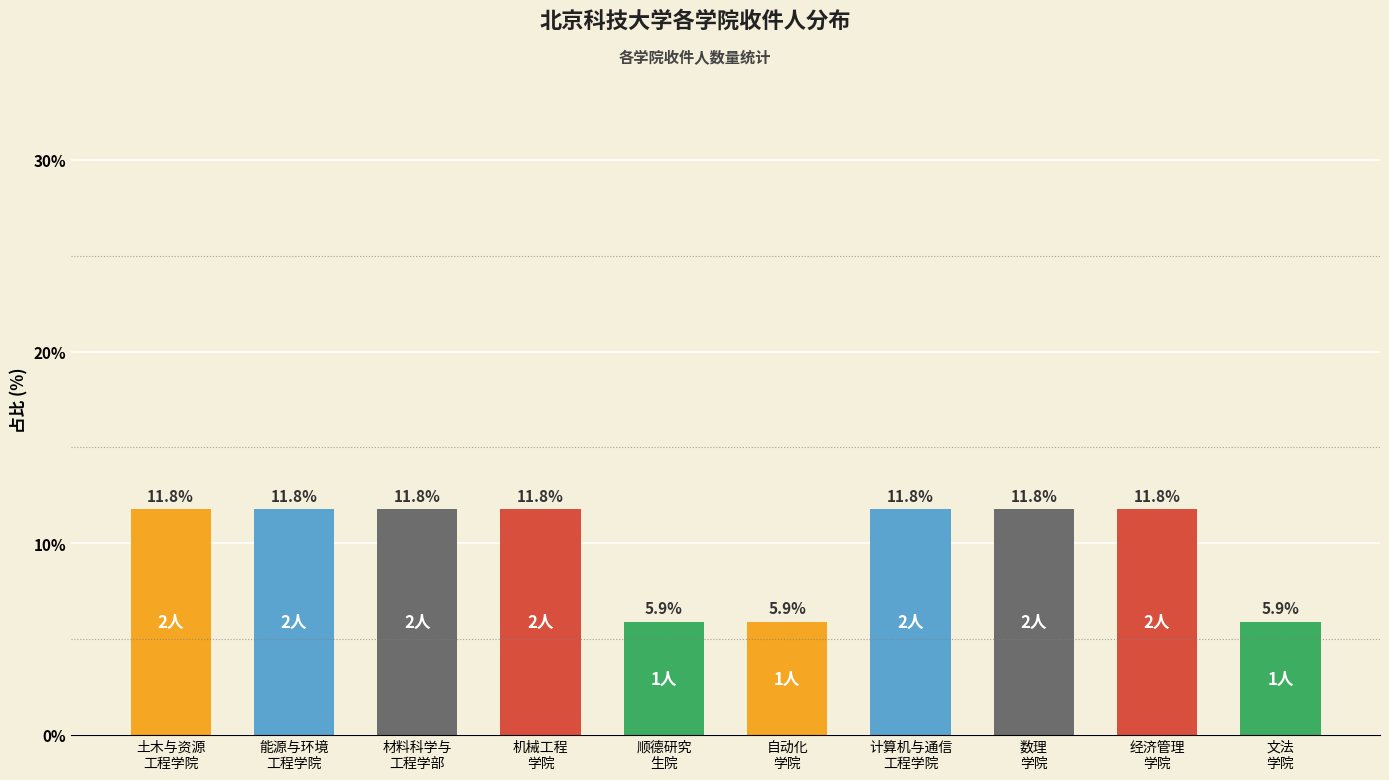

What is the label of the 1st bar from the right?

文法
学院